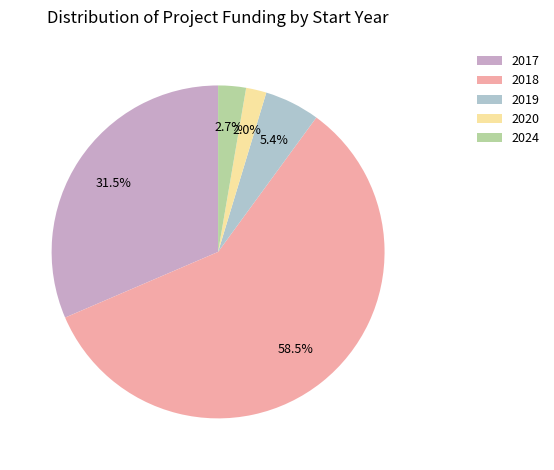

How many slices are in this pie chart?

5